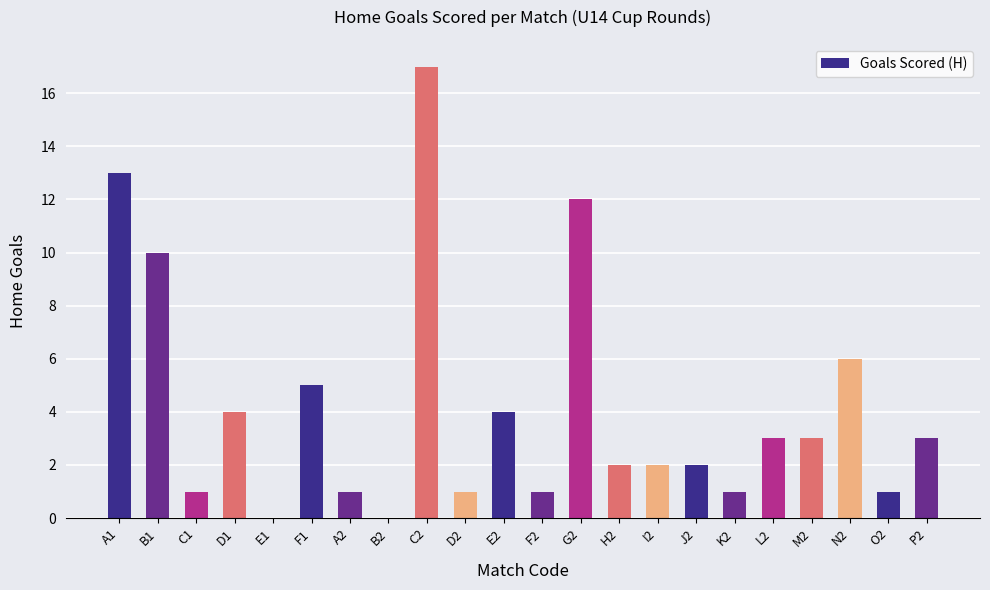

Which label corresponds to the largest value in the chart?

C2